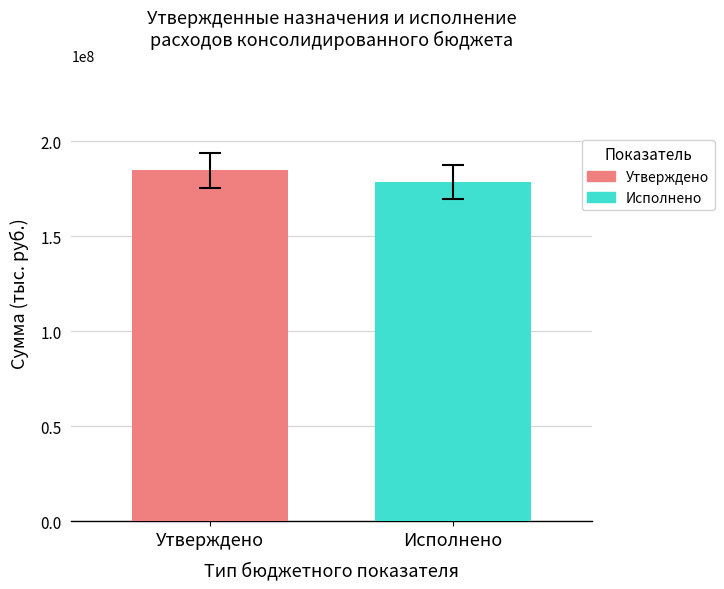

What is the greatest value displayed?

184868022.2